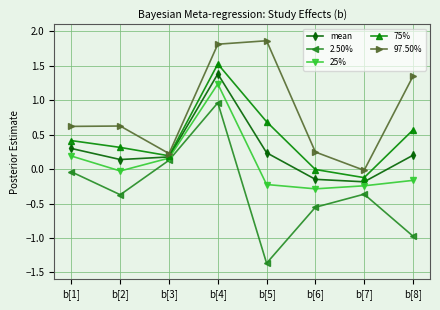

What is the value of the mean point at the 1st from the left?

0.3